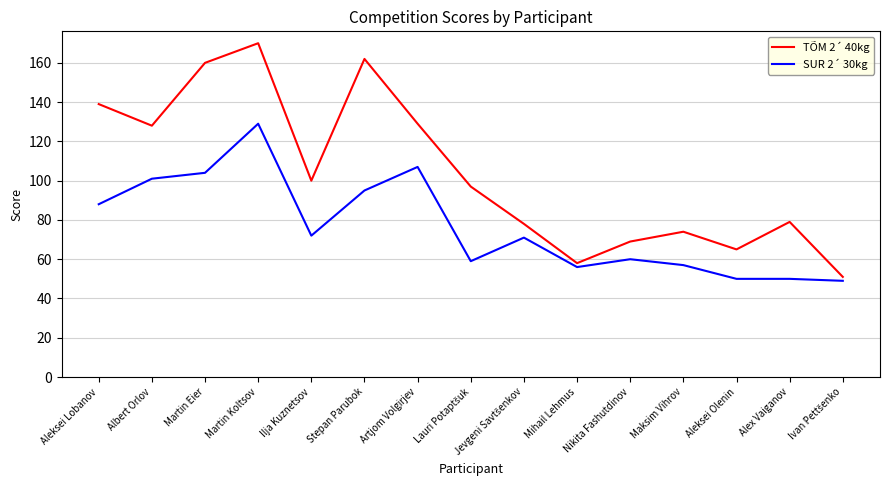

Is it true that SUR 2´ 30kg equals 125 at Aleksei Lobanov?

False